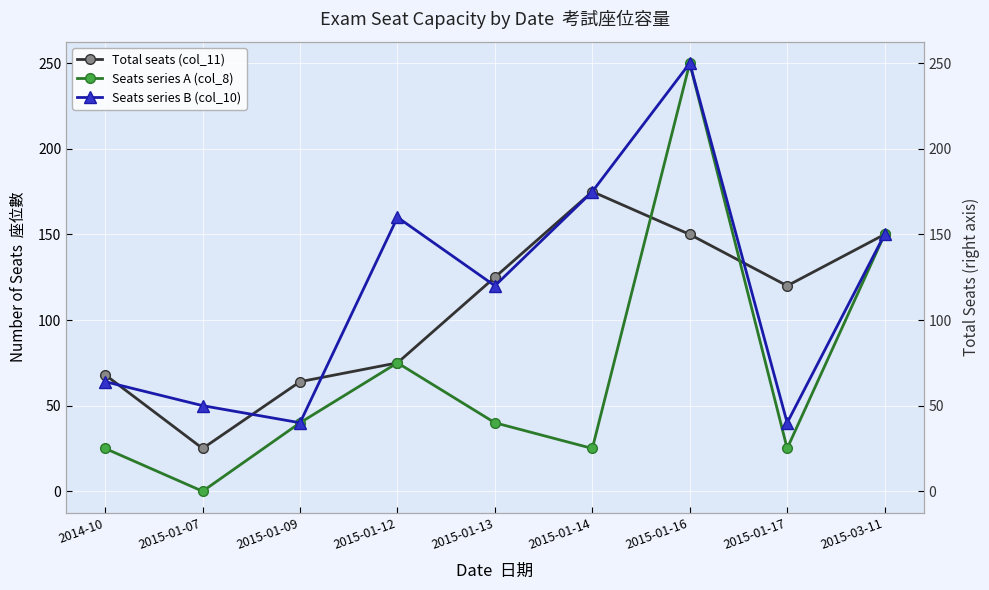

In Seats series B (col_10), how many points are higher than both neighbors (excluding endpoints)?

2